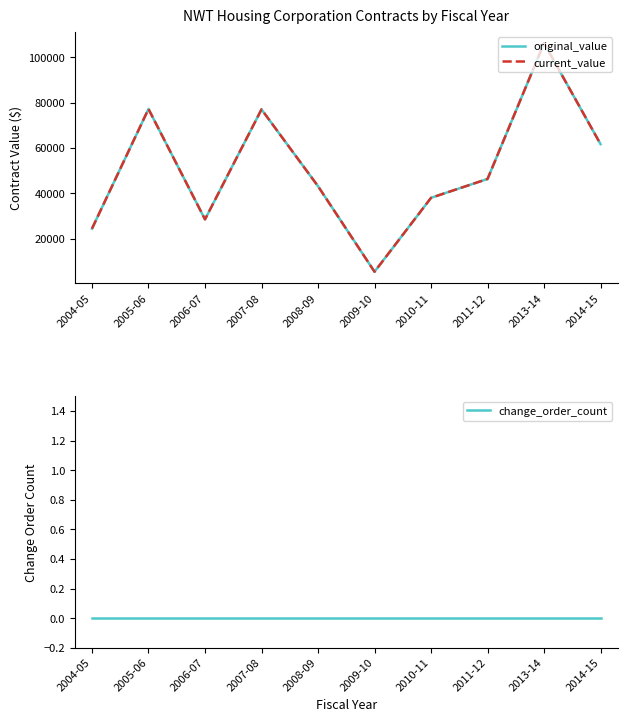

Rank the series by their maximum value, from lowest to highest.

change_order_count, original_value, current_value